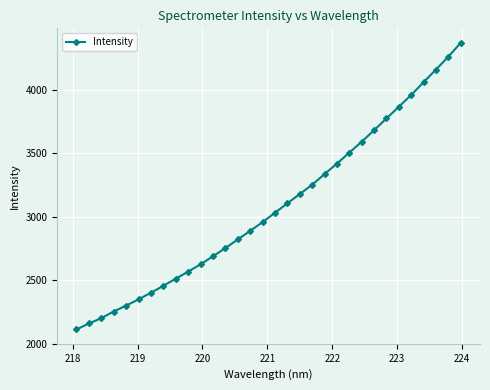

What is the greatest value displayed?

4370.9